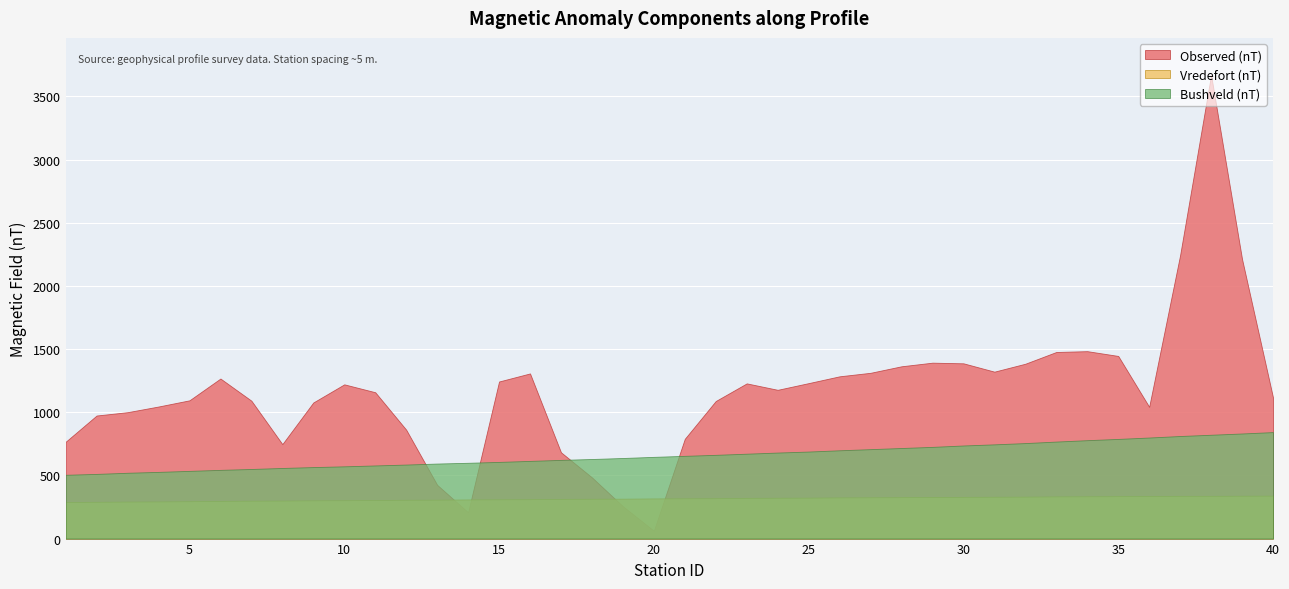

Which series has the largest total across all categories?

Observed (nT)